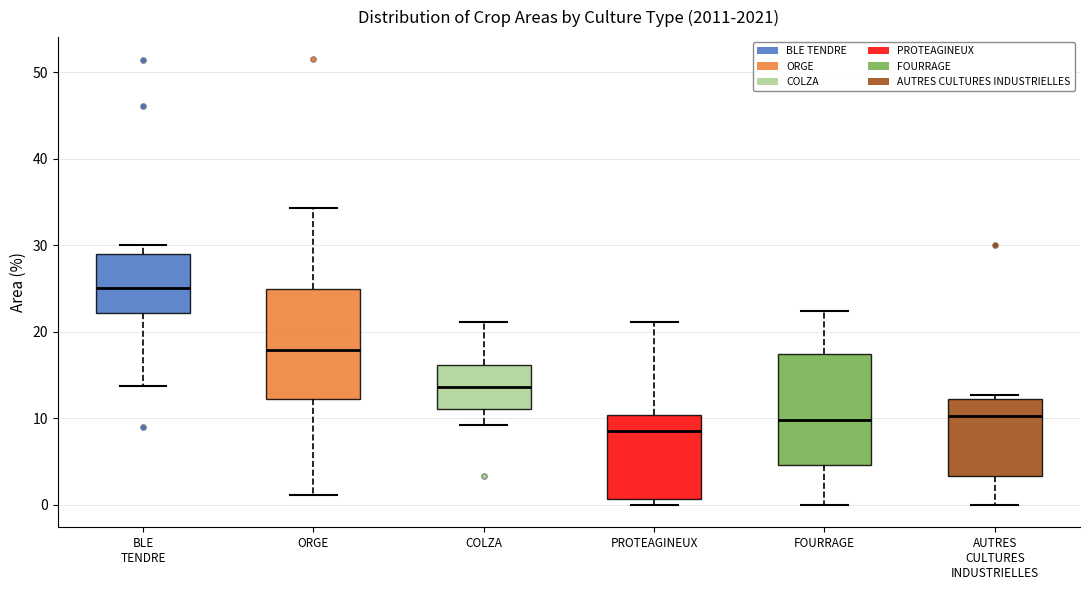

Reading left to right, read every box against the y-axis: the position of its median line, the range the box covers, and the ends of its whiskers. The values are not printed on the chart, so give them approximately, as read against the axis.

BLE TENDRE: median 25, box 22 to 29, whiskers 14 to 30
ORGE: median 18, box 12 to 25, whiskers 1 to 34
COLZA: median 14, box 11 to 16, whiskers 9 to 21
PROTEAGINEUX: median 9, box 1 to 10, whiskers 0 to 21
FOURRAGE: median 10, box 5 to 17, whiskers 0 to 22
AUTRES CULTURES INDUSTRIELLES: median 10, box 3 to 12, whiskers 0 to 13